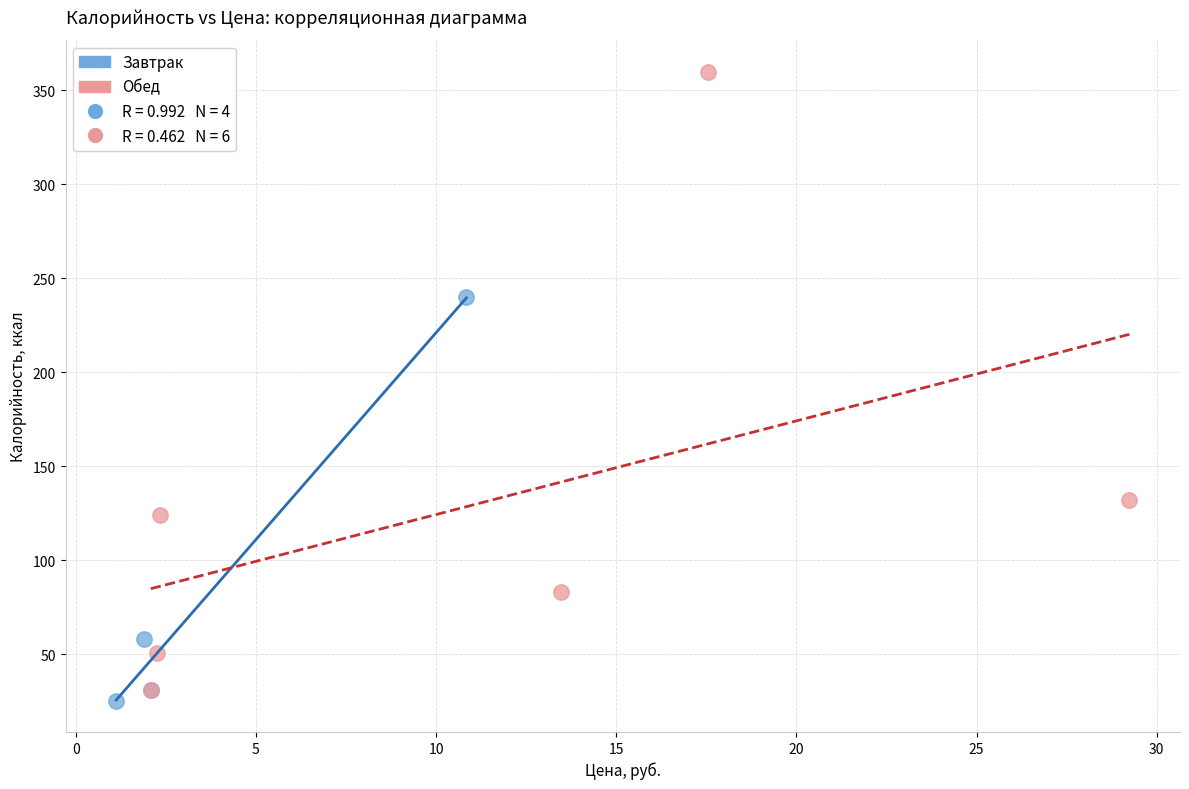

Which series has the largest Y range (max minus min)?

Обед